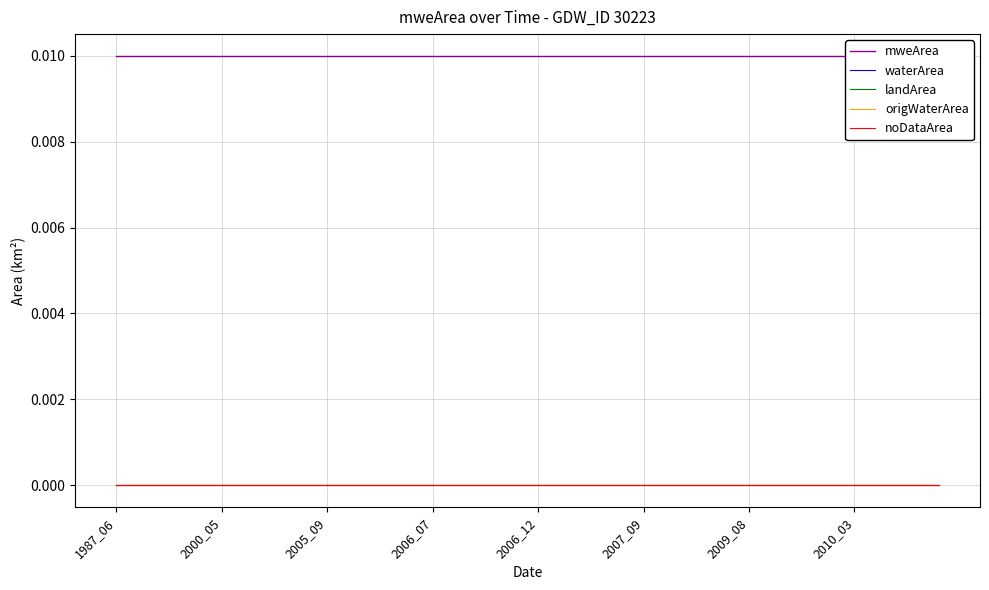

Is this an area chart (filled region under the line)?

No